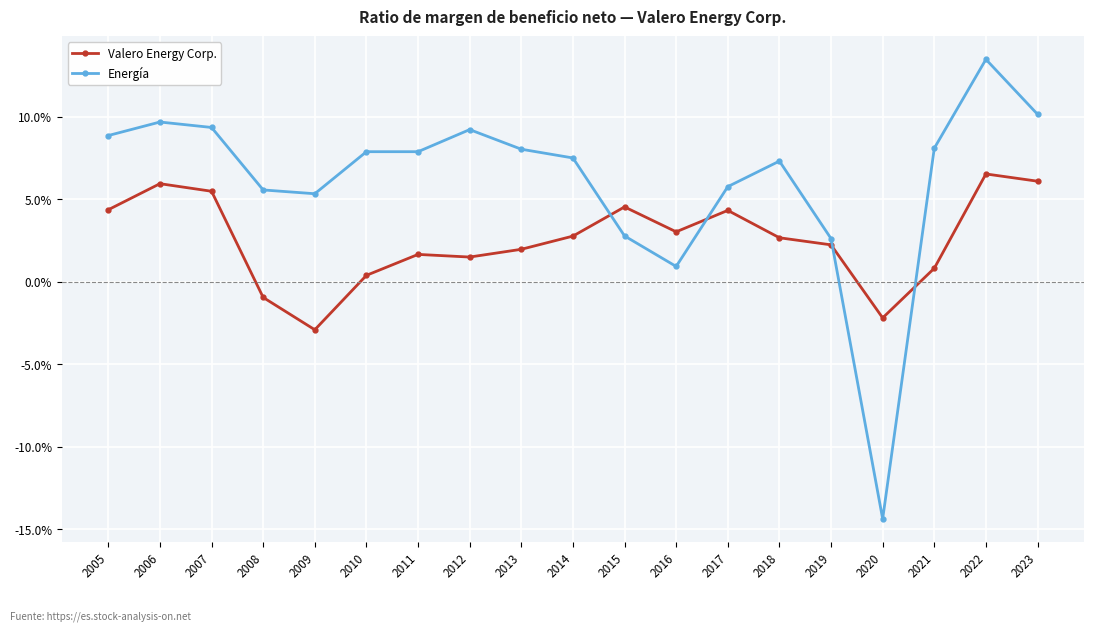

What is the total value across all series at 2023?

0.2